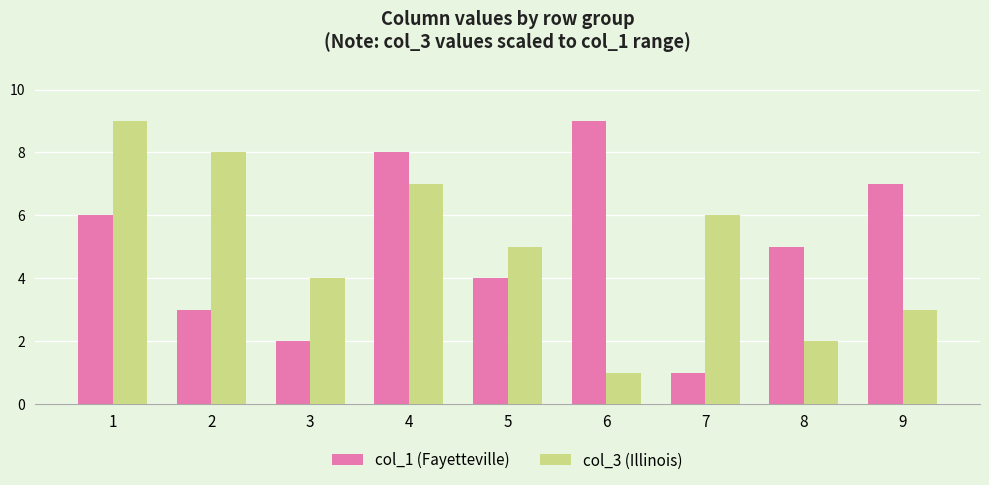

At which label is col_3 (Illinois) closest to 5?

5